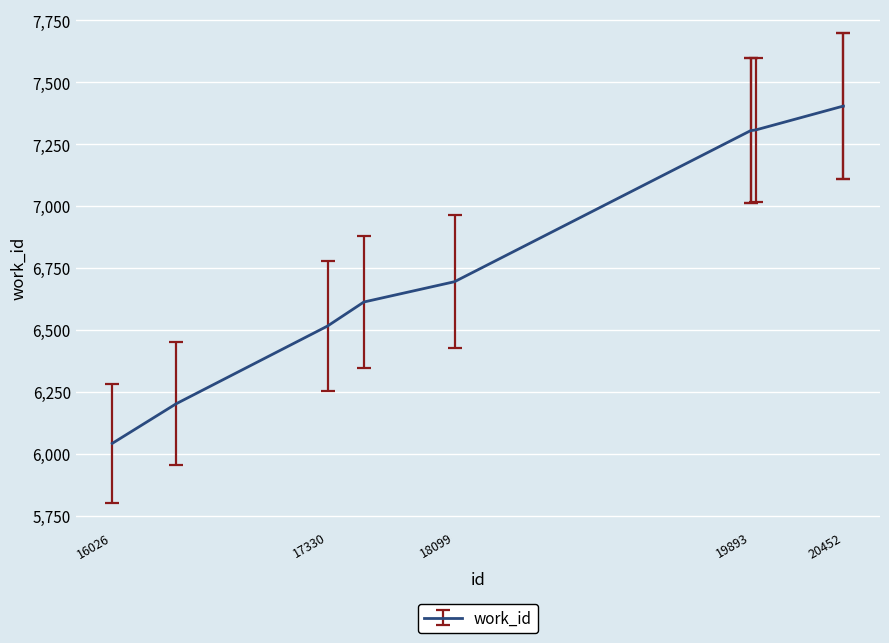

What is the greatest value displayed?

7404